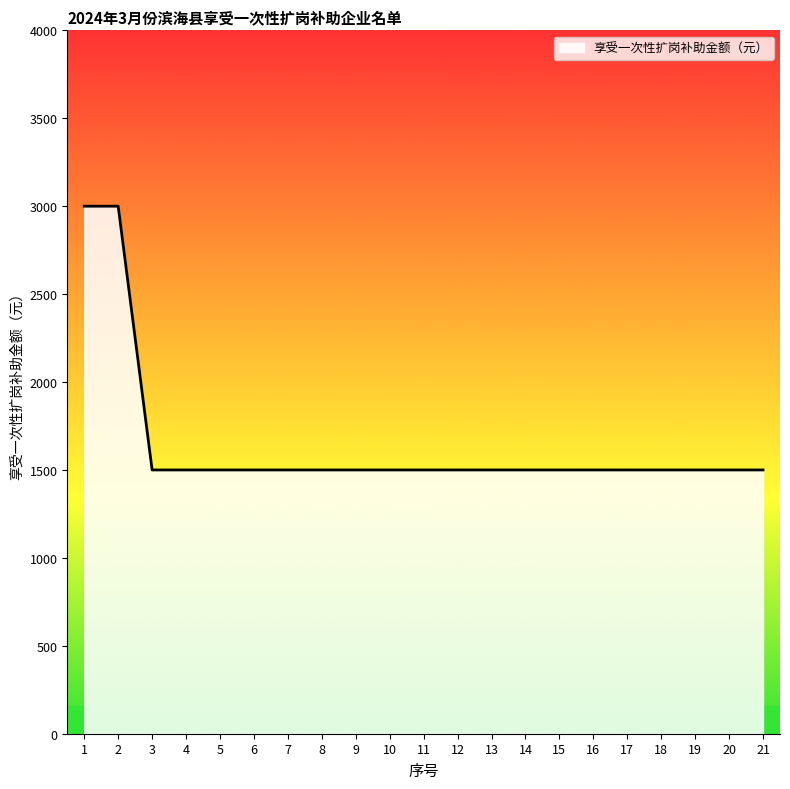

What is the difference between the values at 15 and 2?

1500